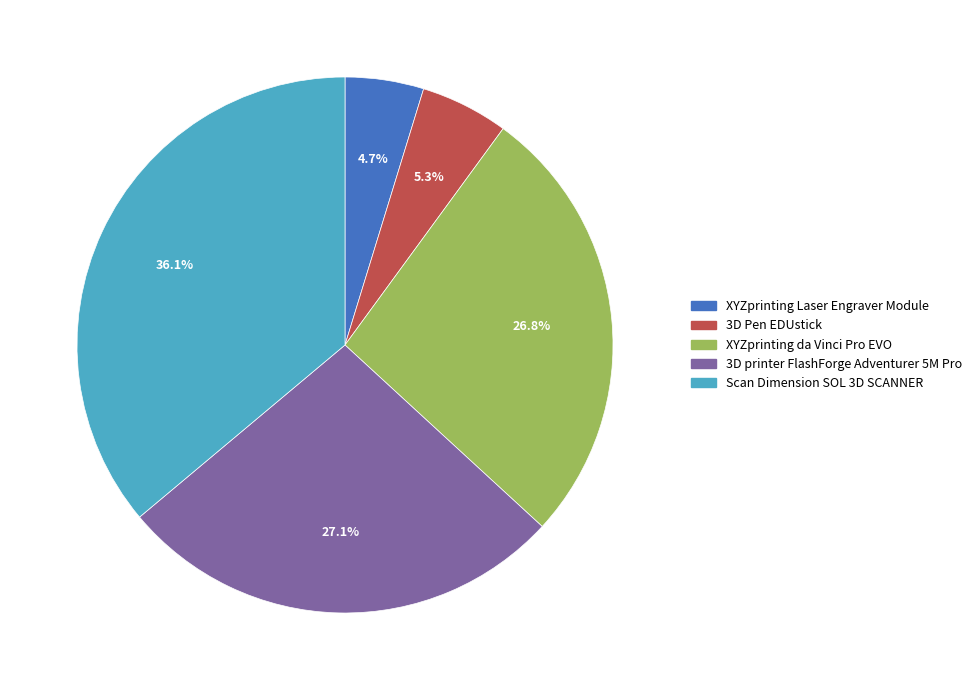

To the nearest percent, what percentage of the pie is XYZprinting da Vinci Pro EVO?

27%